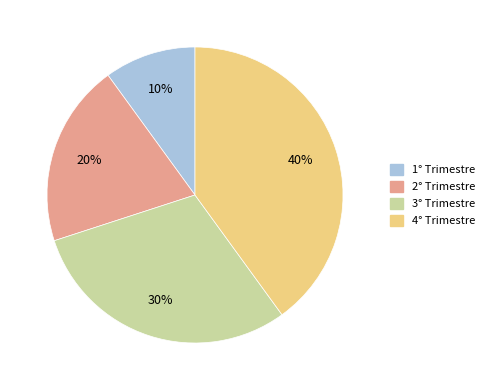

The 2° Trimestre slice represents 20% of the pie. True or false?

True